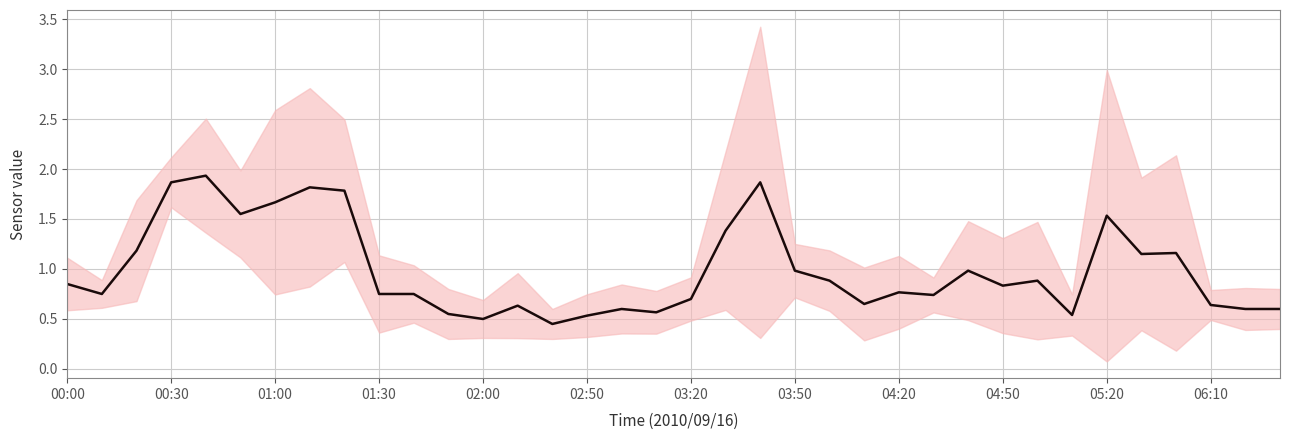

How many lines are shown in the chart?

1